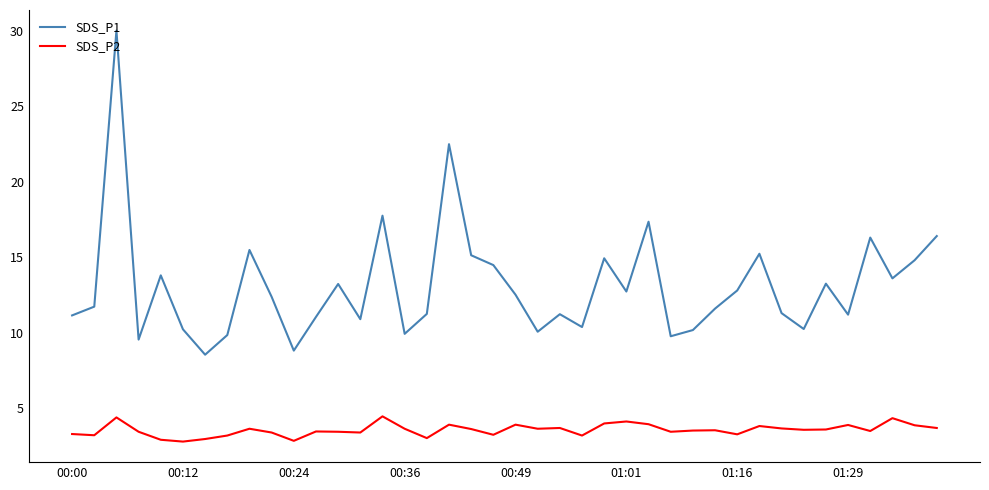

Rank the series by their average value, from lowest to highest.

SDS_P2, SDS_P1